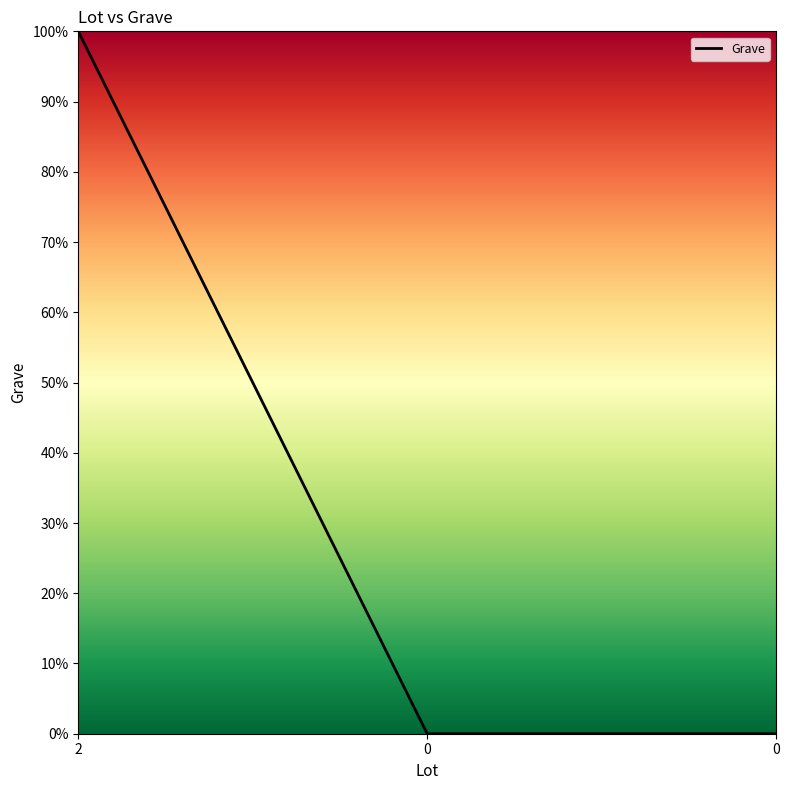

Is this an area chart (filled region under the line)?

Yes